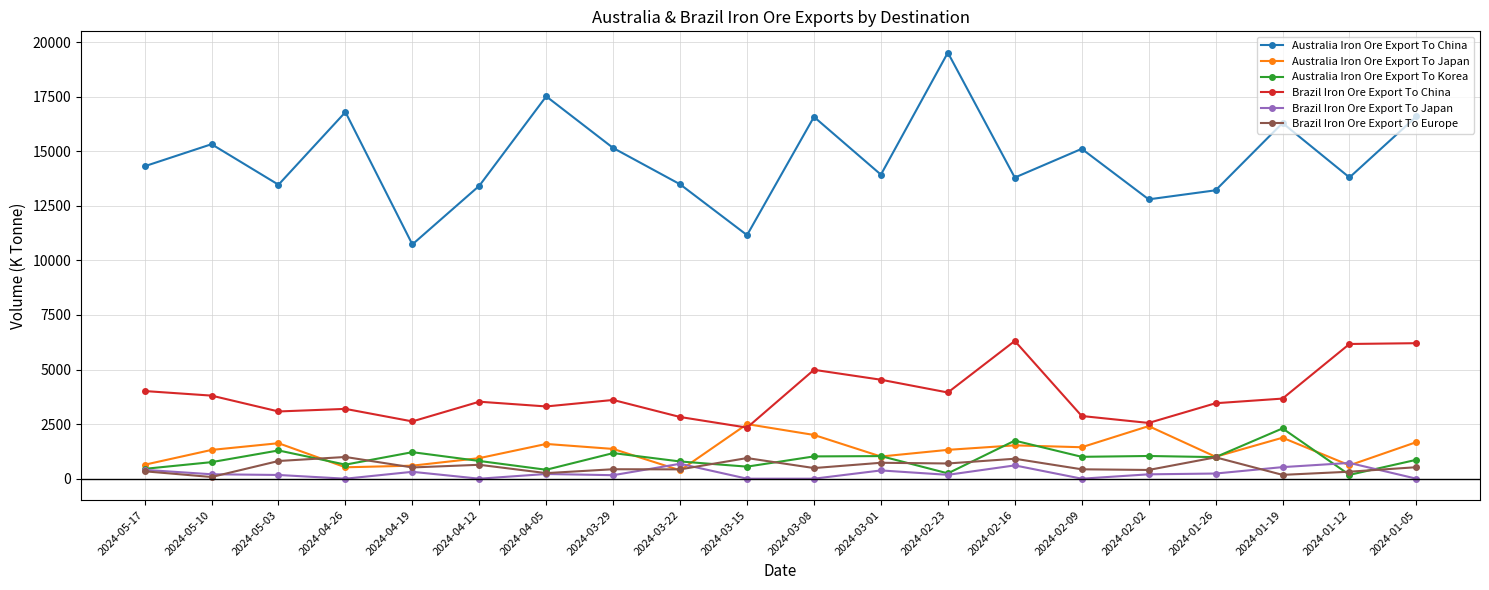

What is the difference between the Brazil Iron Ore Export To China values at 2024-04-12 and 2024-03-01?

1007